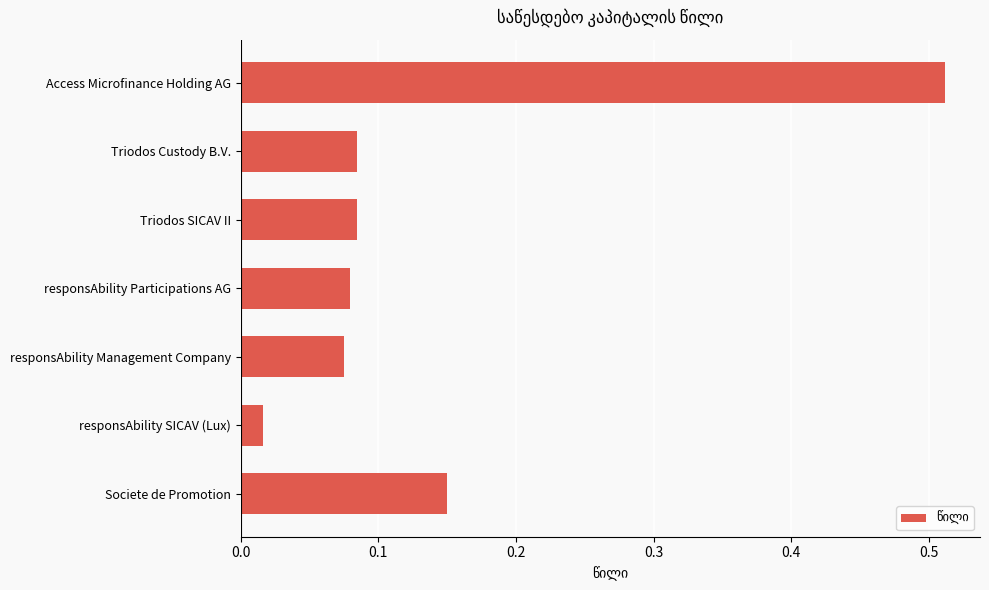

Is it true that the value at responsAbility Participations AG is 0.0?

False